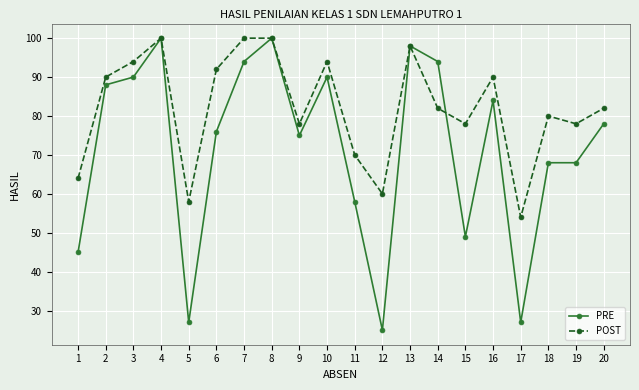

After their last crossing, which series has the higher values: PRE or POST?

POST